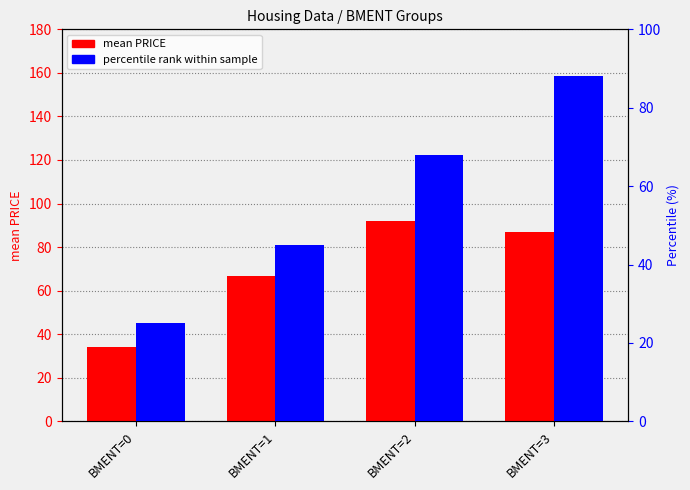

Which category has the highest value in the percentile rank series?

BMENT=3